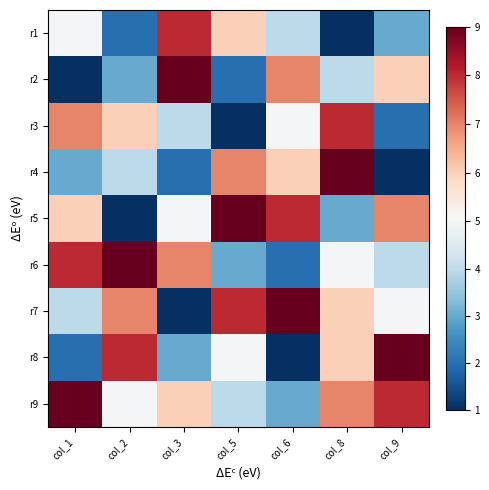

How many distinct data groups are displayed?

9